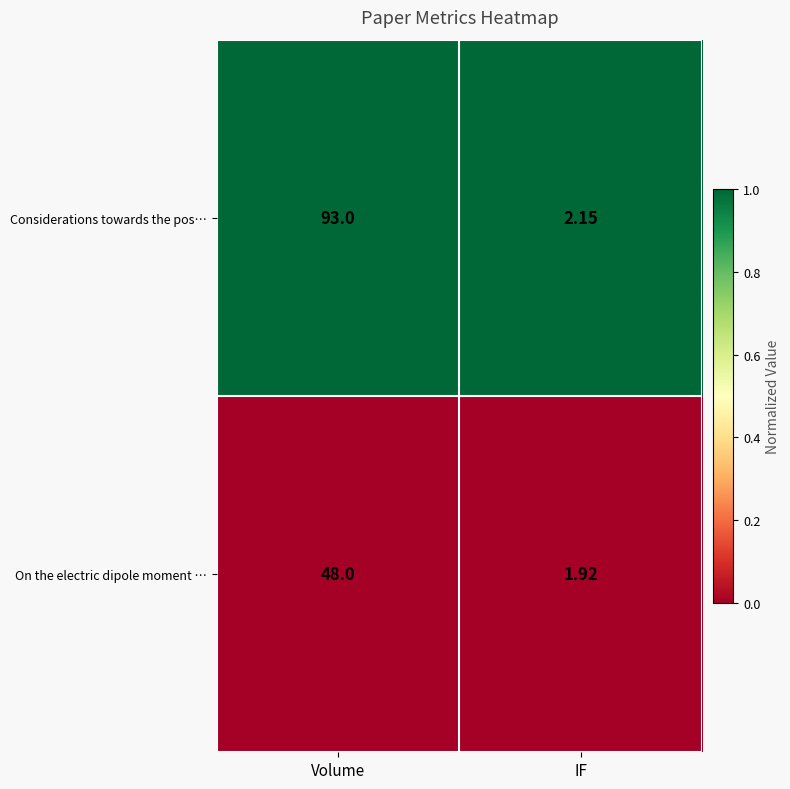

Which series has the largest range (max minus min)?

Considerations towards the pos…